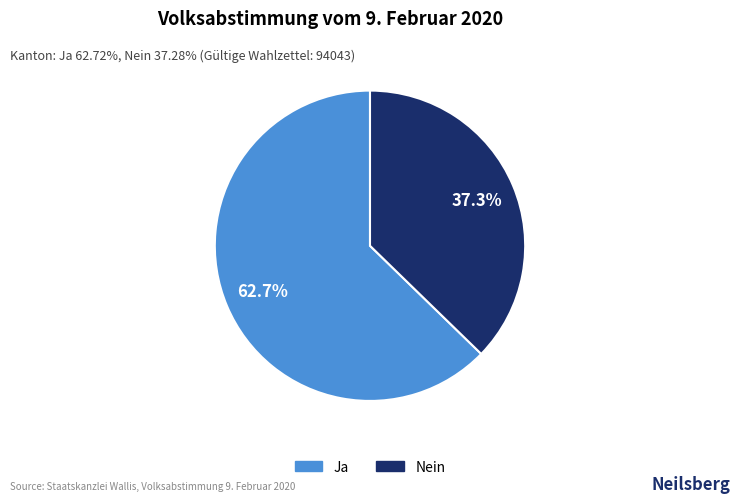

Is Ja the majority of the pie?

Yes